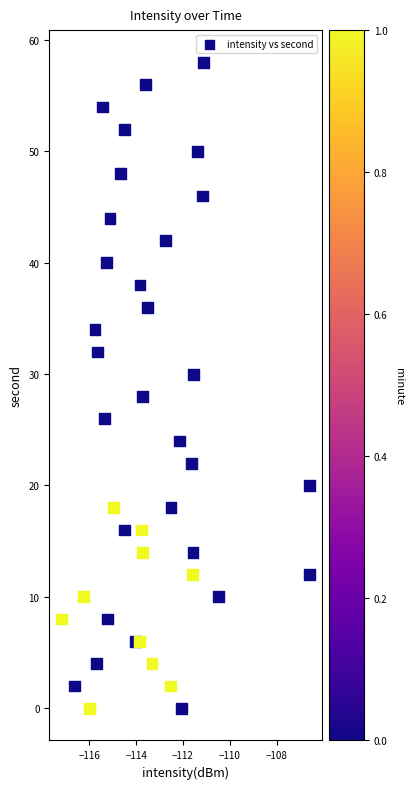

What is the range of Y values (max minus min)?

58